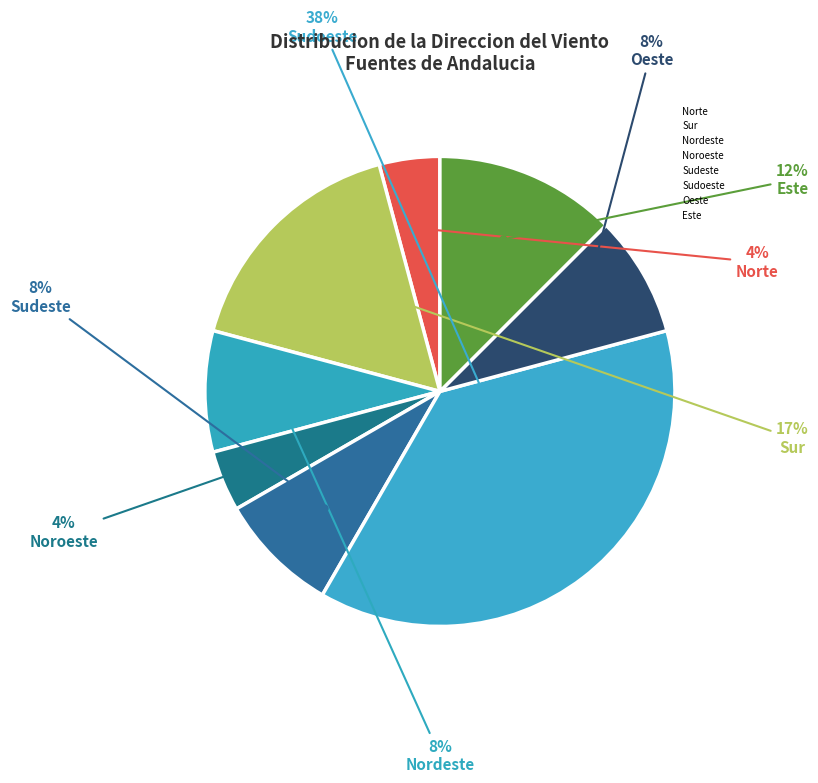

Which category has the smallest portion of the pie?

Norte